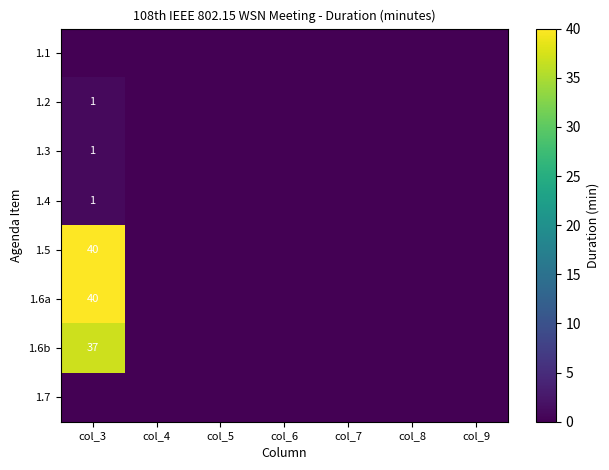

At which category is the sum across all series the highest?

col_3